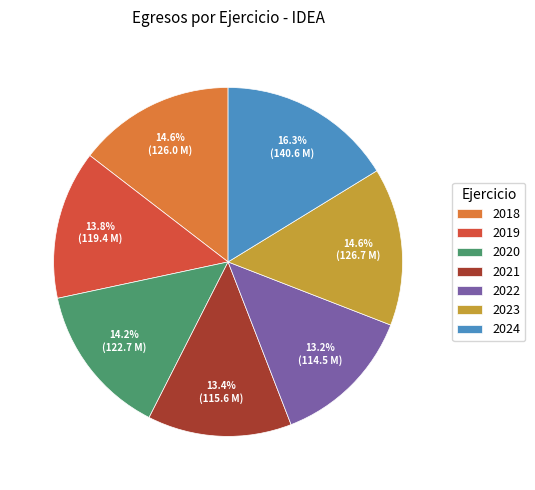

To the nearest percent, what is the combined percentage of 2018 and 2023?

29%